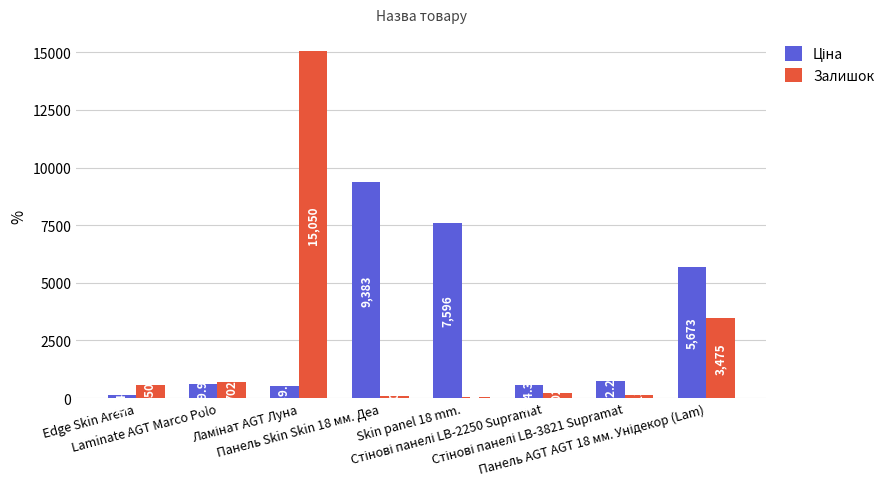

Count the number of categories in the chart.

8